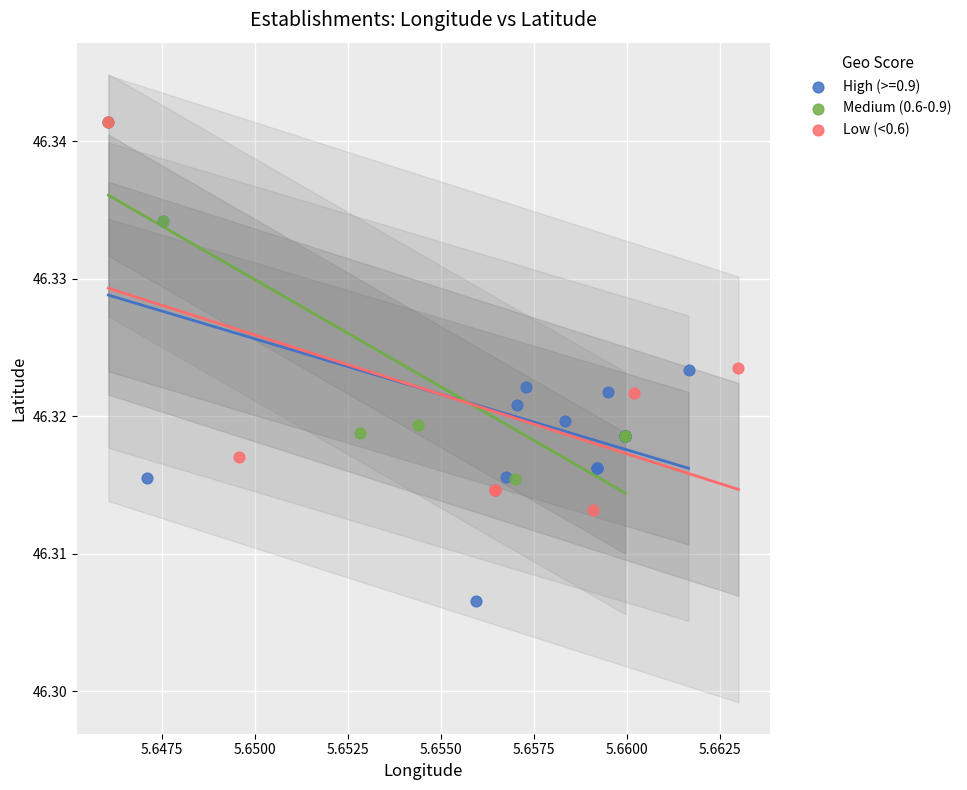

Which series contains the lowest Y value?

High (>=0.9)